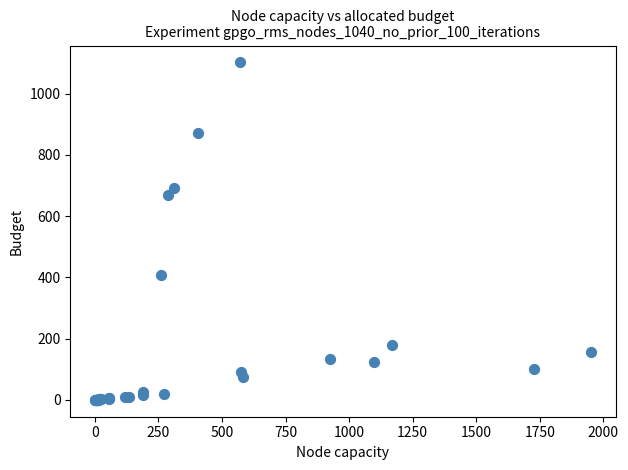

What Y value in the scatter plot is closest to 551?

668